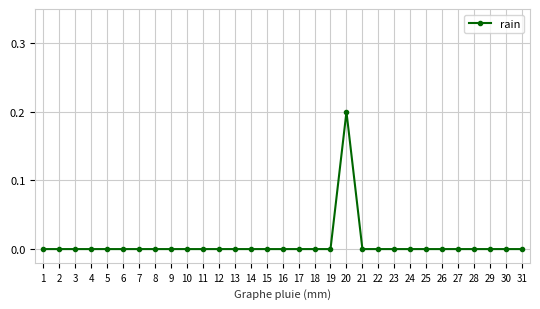

At which category does the chart reach its peak across all series?

20